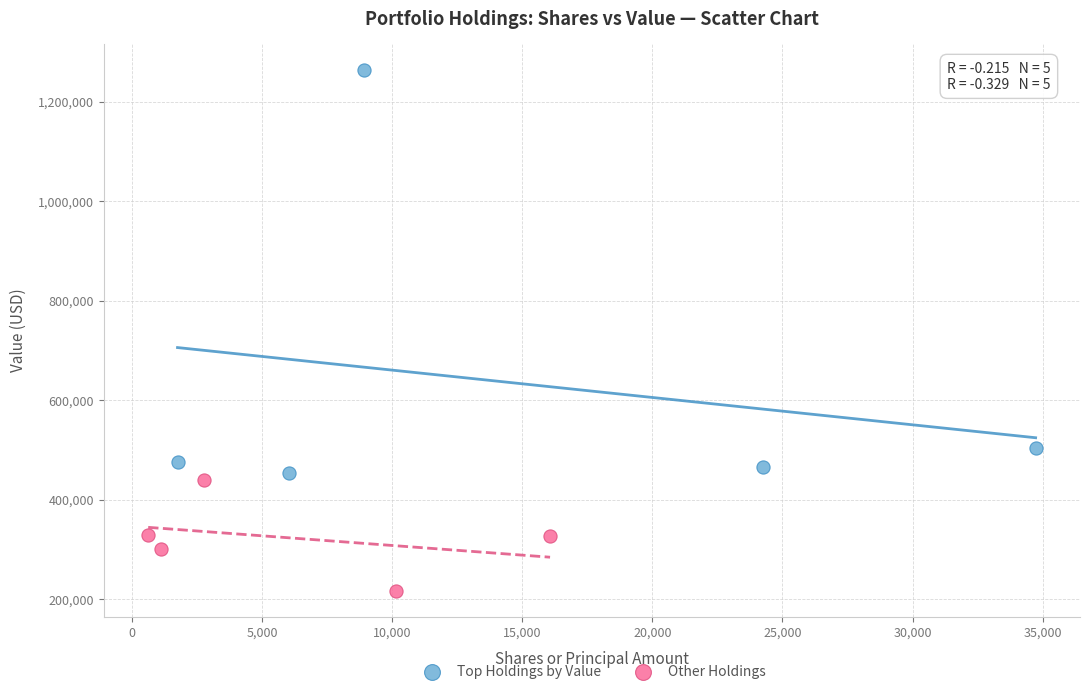

Which series reaches the minimum Y coordinate?

Other Holdings